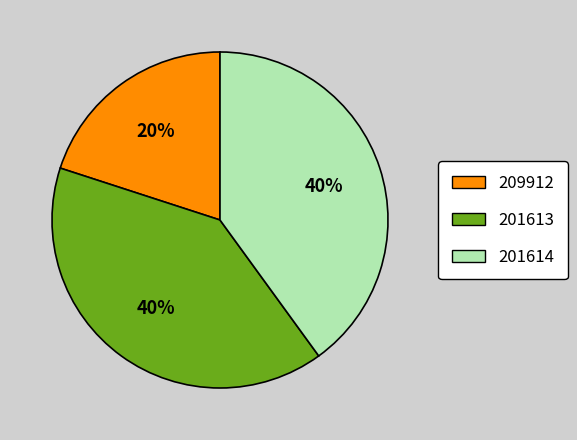

What percentage is the 201614 slice, to the nearest percent?

40%